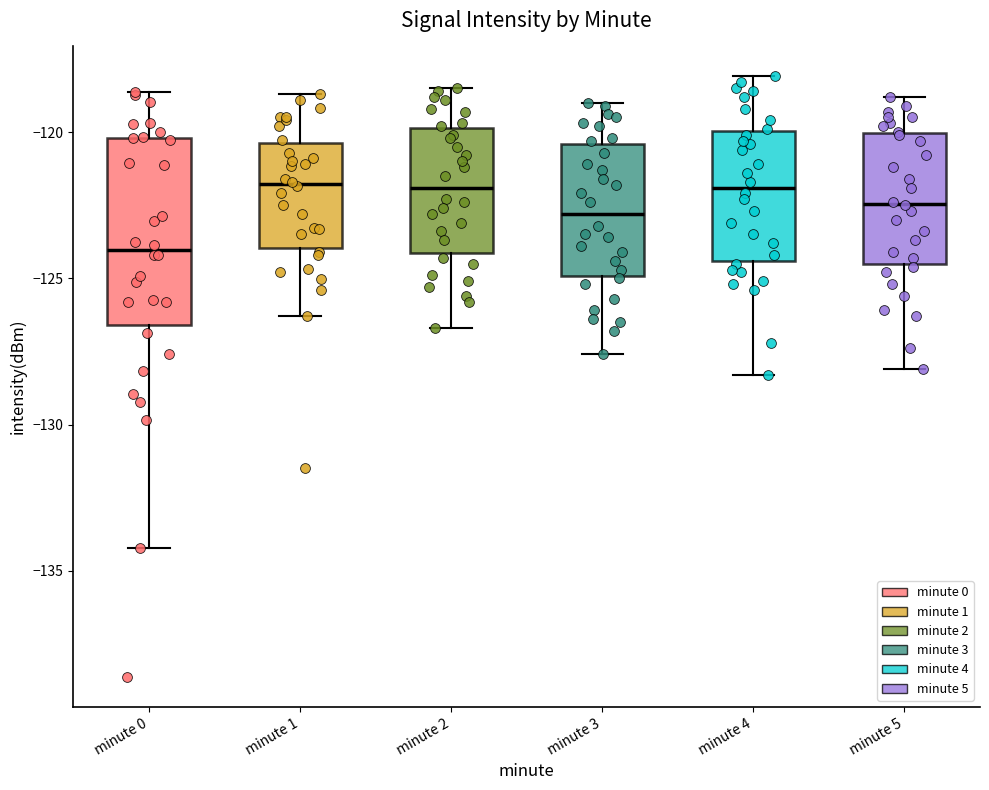

Where does the lower whisker of the box for minute 4 end on the y-axis? The values are not printed on the chart, so give them approximately, as read against the axis.

-128.5